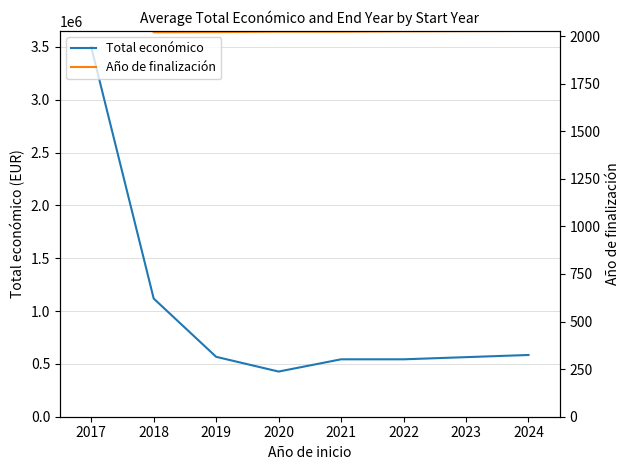

True or false: Año de finalización and Total económico cross at least once.

False